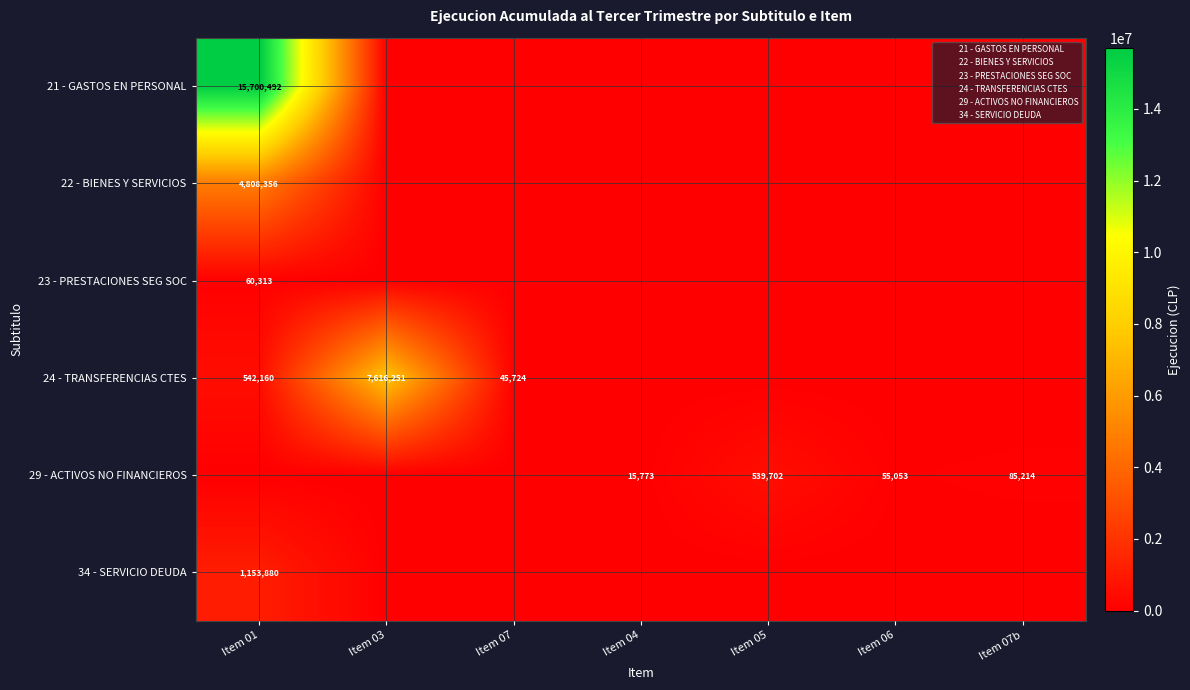

What is the difference between the maximum and second lowest values in the 22 - BIENES Y SERVICIOS series?

4808356